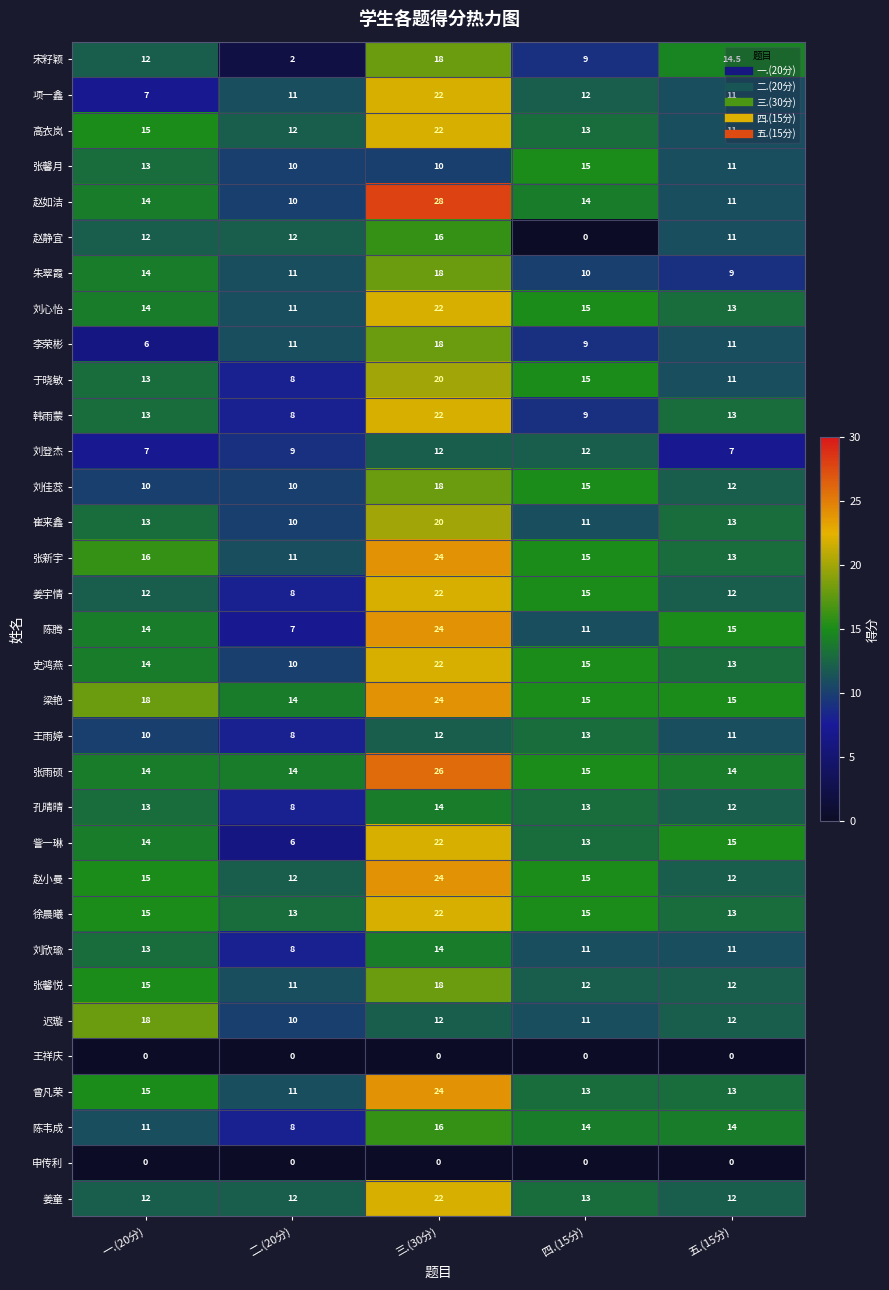

Between 四.(15分) and 五.(15分), which series saw the biggest shift?

赵静宜